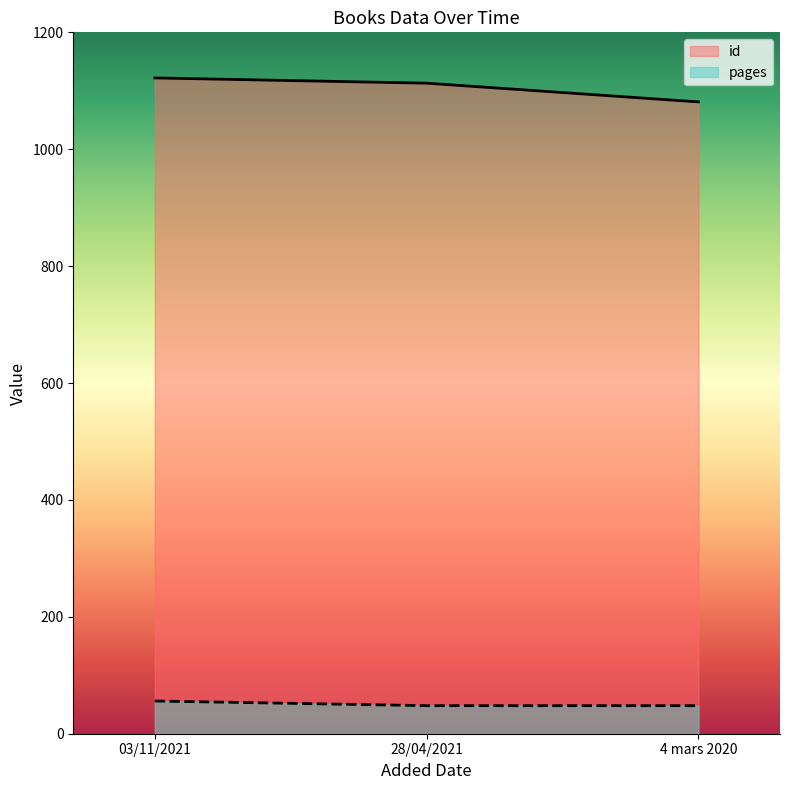

At which category is the sum across all series the highest?

03/11/2021